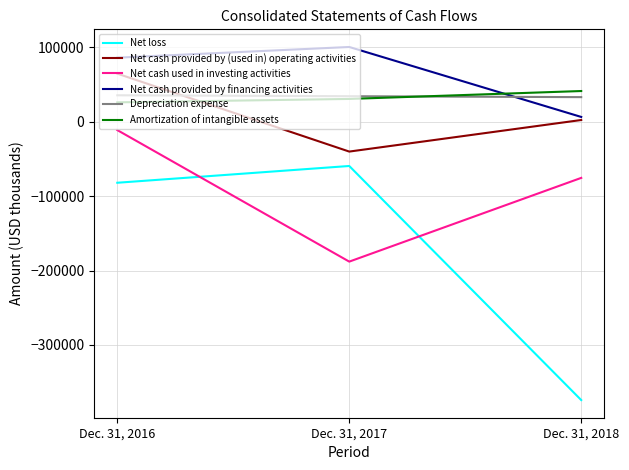

Which series has the widest spread of values?

Net loss